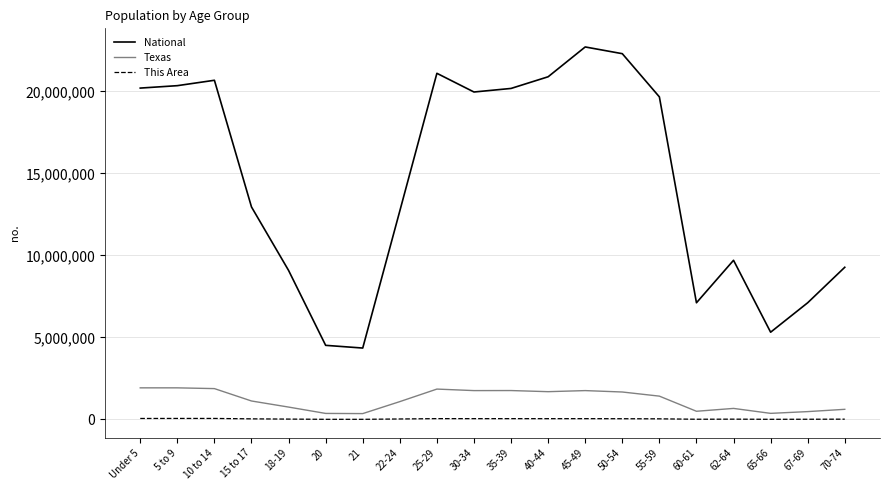

Which series has the widest spread of values?

National